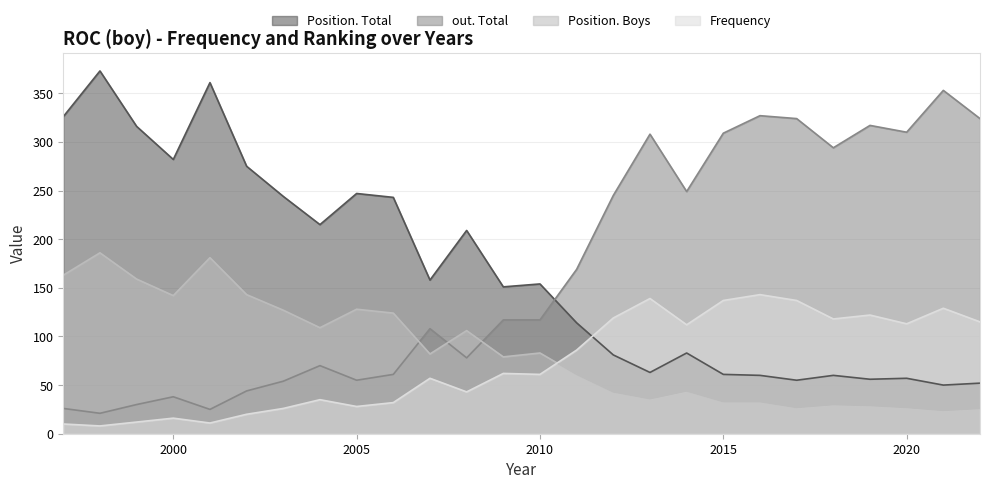

True or false: out. Total has more than 2 interior local peaks.

True